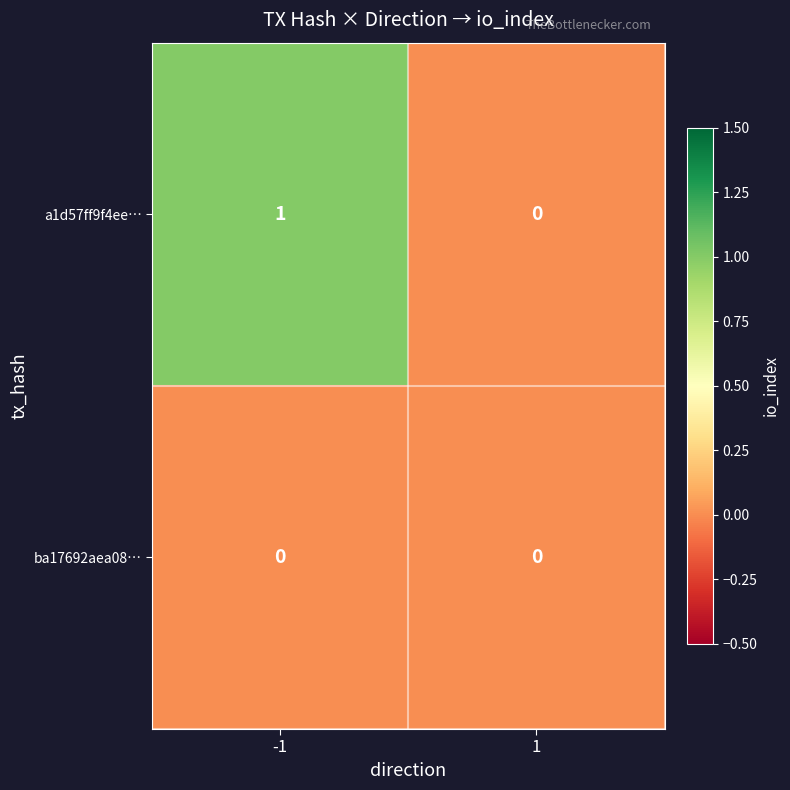

Reading left to right, list all the values displayed in this chart.

a1d57ff9f4ee…: 1	0
ba17692aea08…: 0	0